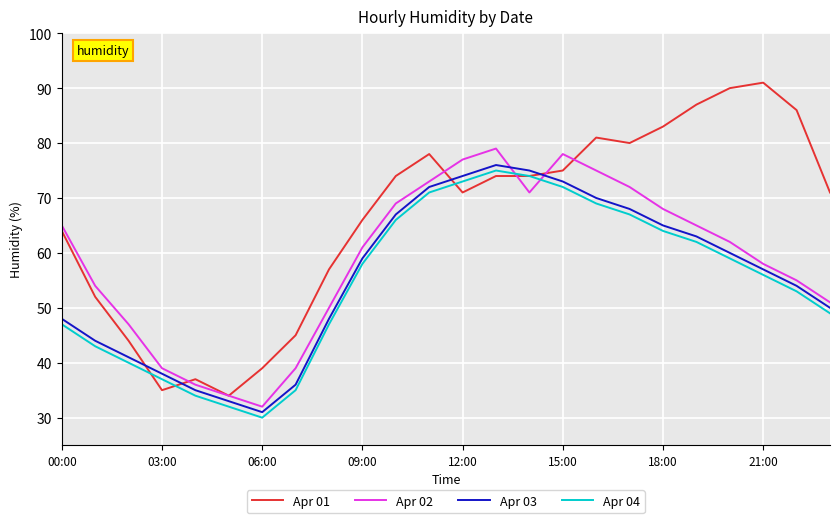

Which series has the largest total across all categories?

Apr 01